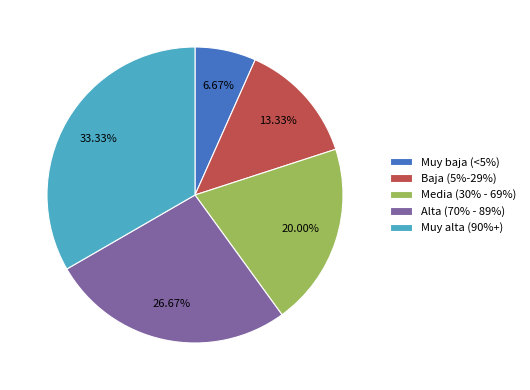

Does Media (30% - 69%) account for over 50% of the chart?

No